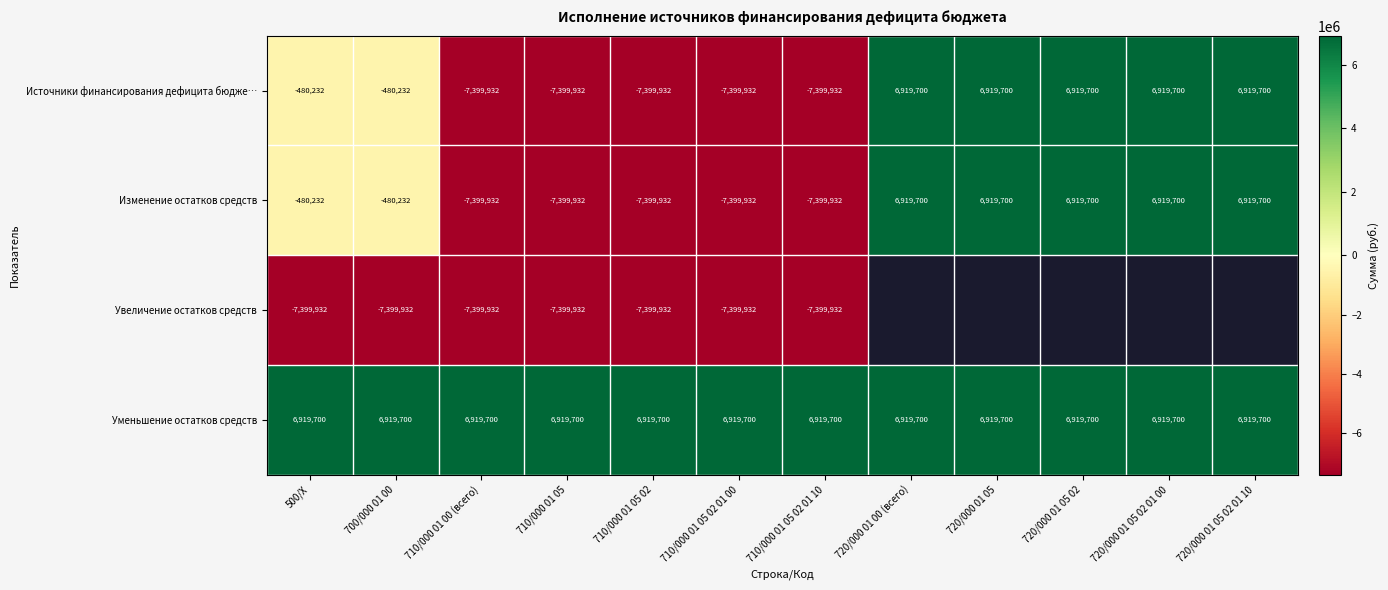

Is the value of Уменьшение остатков средств at 720/000 01 05 02 01 00 greater than the value of Изменение остатков средств at 710/000 01 05?

Yes